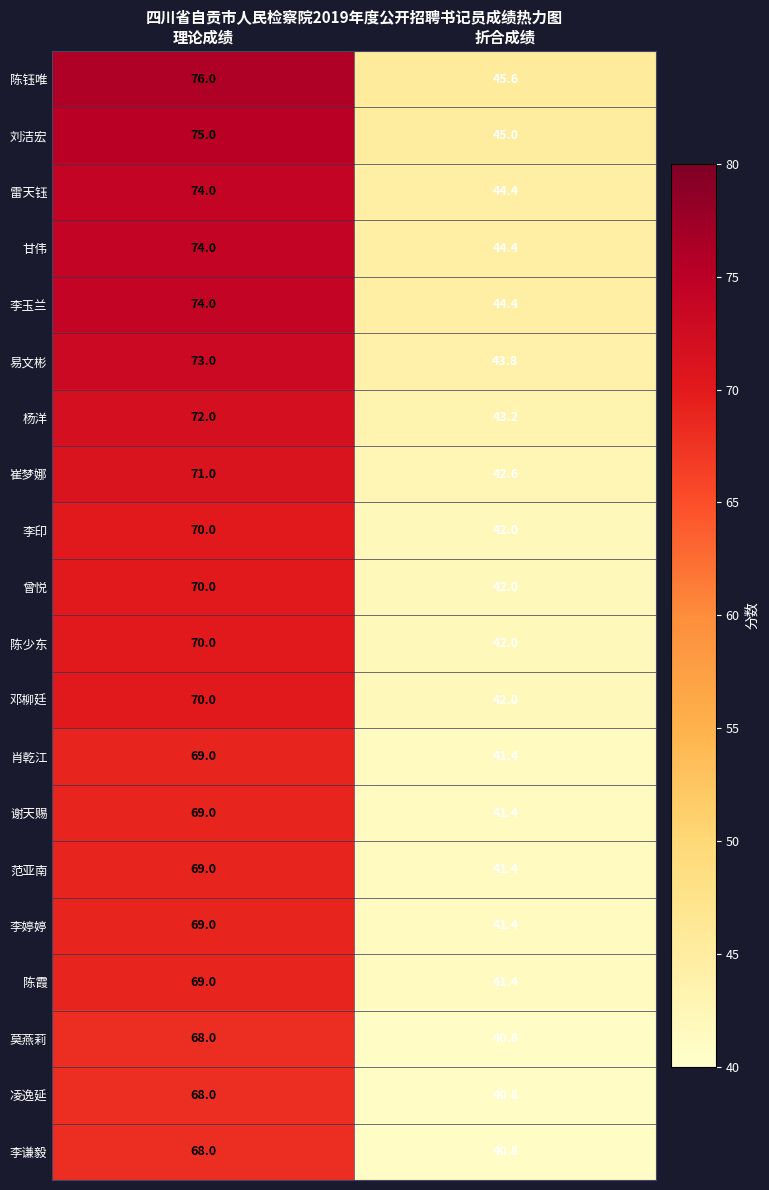

At how many categories does at least one series exceed 60?

1